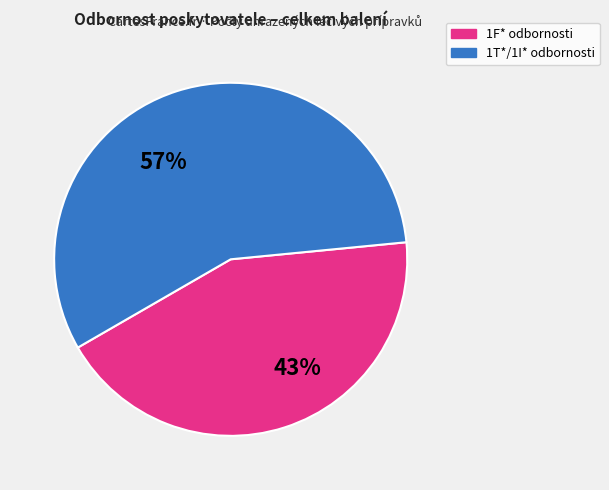

Does any single category account for the majority?

Yes